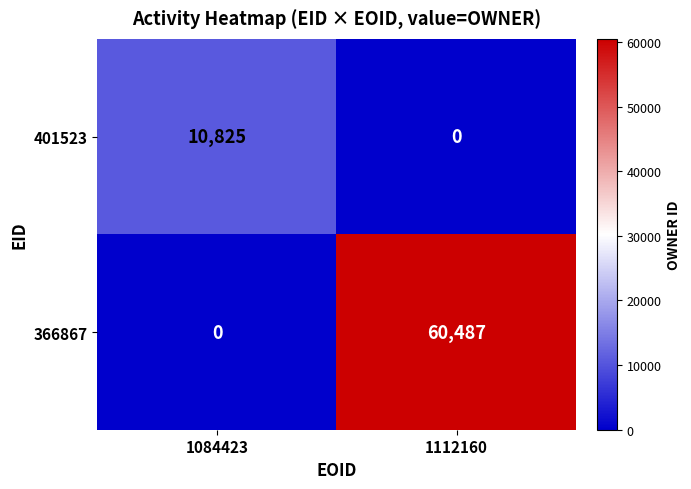

Rank the series at 1112160 from highest to lowest value.

366867, 401523